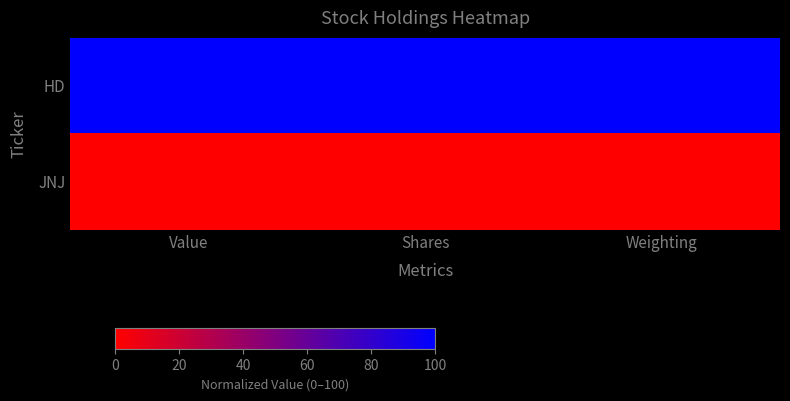

Between Weighting and Value, which is larger?

Weighting